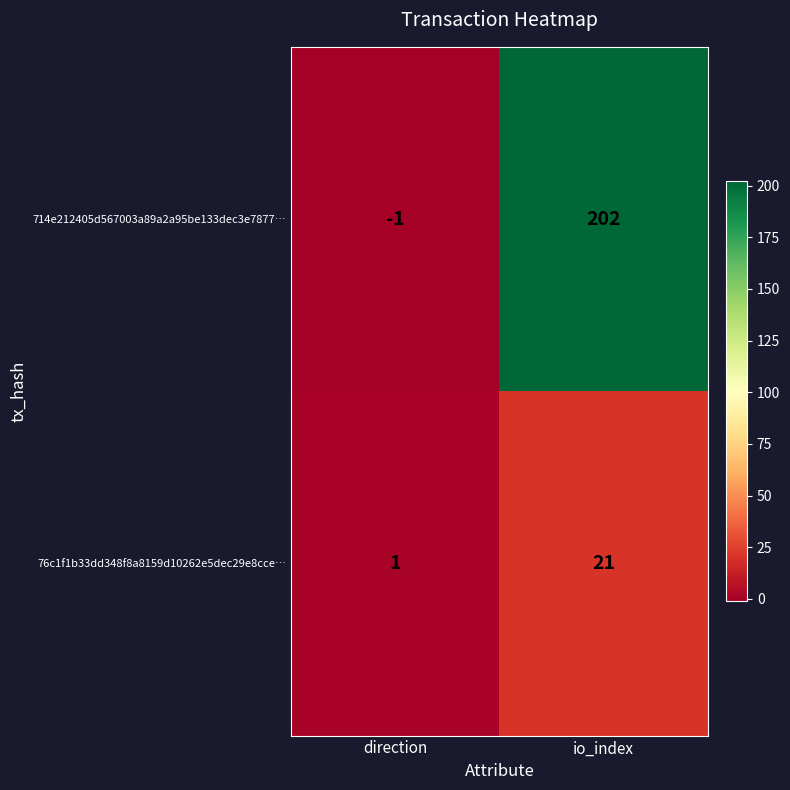

Reading left to right, what are all the values shown in this chart?

714e212405d567003a89a2a95be133dec3e7877…: -1	202
76c1f1b33dd348f8a8159d10262e5dec29e8cce…: 1	21